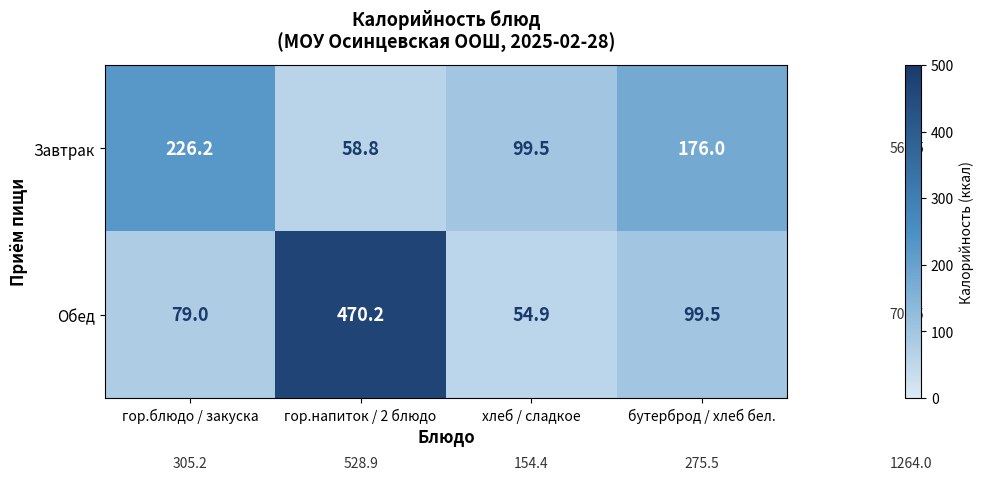

At which category does the chart reach its peak across all series?

гор.напиток / 2 блюдо